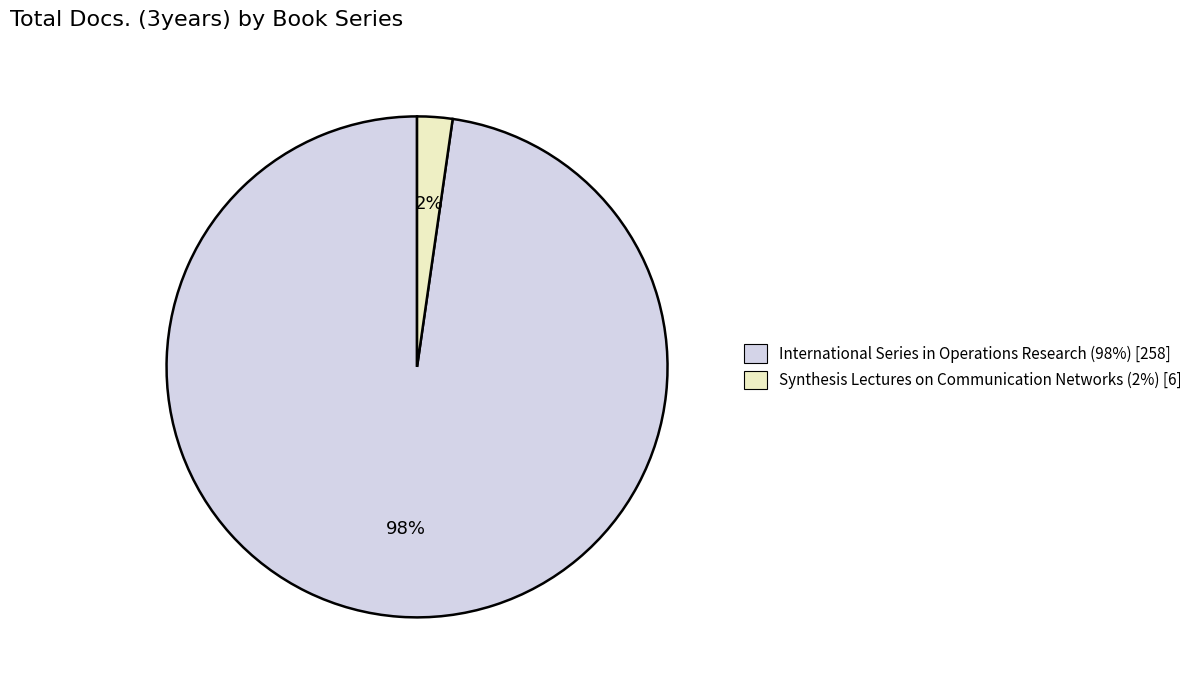

Count the number of slices in the pie.

2